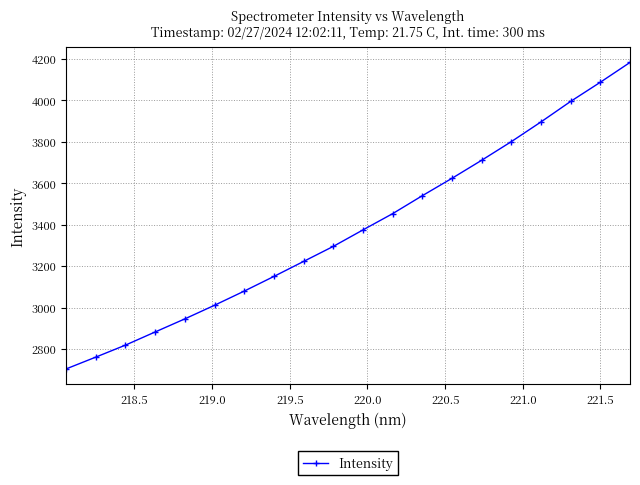

What is the maximum value shown in the chart?

4183.7